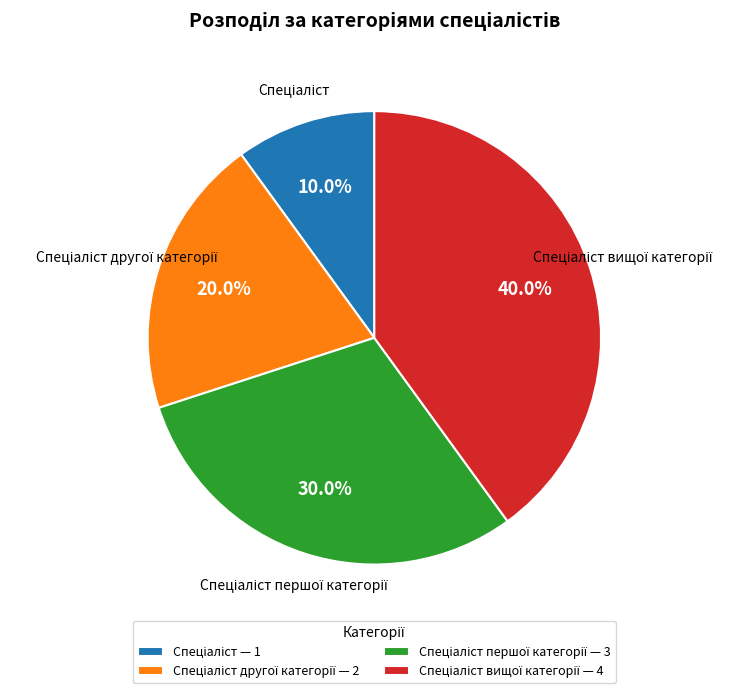

How many slices are in this pie chart?

4